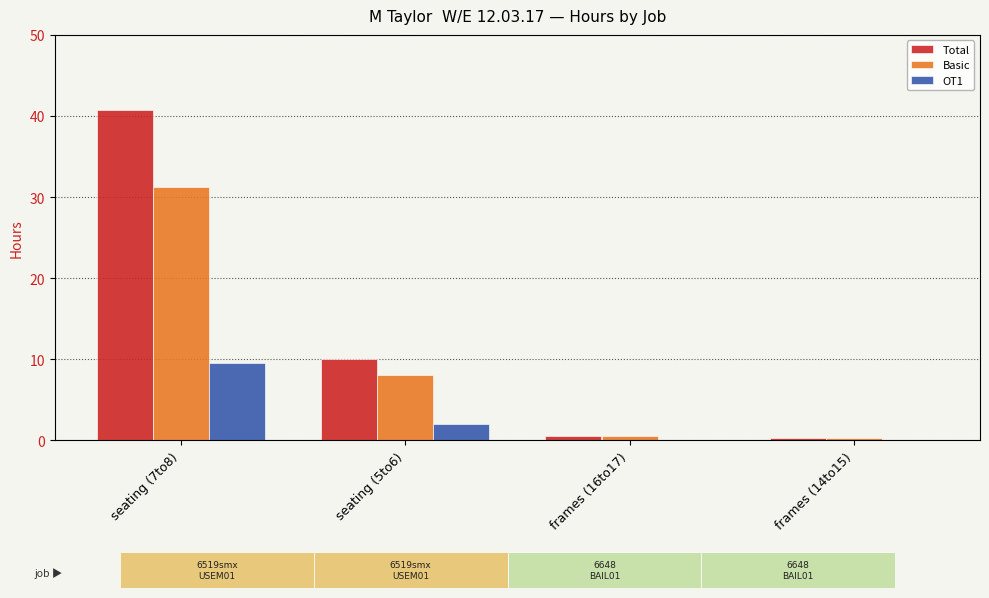

What is the sum of all Basic values?

40.0